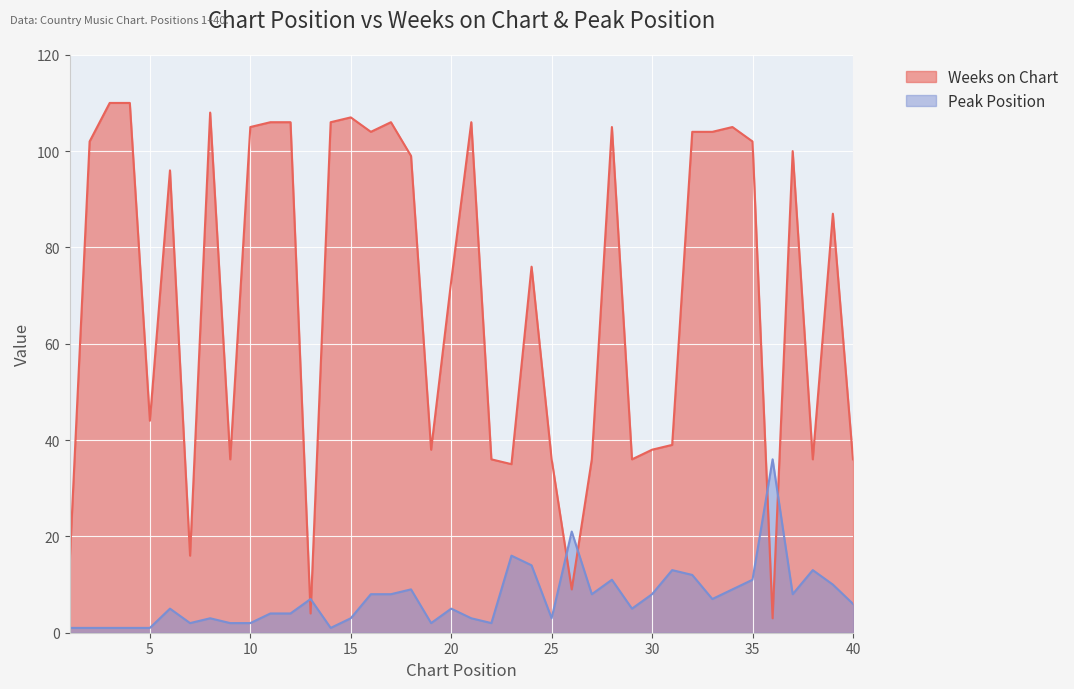

Reading left to right, transcribe all the data shown in this chart.

Weeks on Chart: 1=14	2=102	3=110	4=110	5=44	6=96	7=16	8=108	9=36	10=105	11=106	12=106	13=4	14=106	15=107	16=104	17=106	18=99	19=38	20=73	21=106	22=36	23=35	24=76	25=36	26=9	27=36	28=105	29=36	30=38	31=39	32=104	33=104	34=105	35=102	36=3	37=100	38=36	39=87	40=36
Peak Position: 1=1	2=1	3=1	4=1	5=1	6=5	7=2	8=3	9=2	10=2	11=4	12=4	13=7	14=1	15=3	16=8	17=8	18=9	19=2	20=5	21=3	22=2	23=16	24=14	25=3	26=21	27=8	28=11	29=5	30=8	31=13	32=12	33=7	34=9	35=11	36=36	37=8	38=13	39=10	40=6